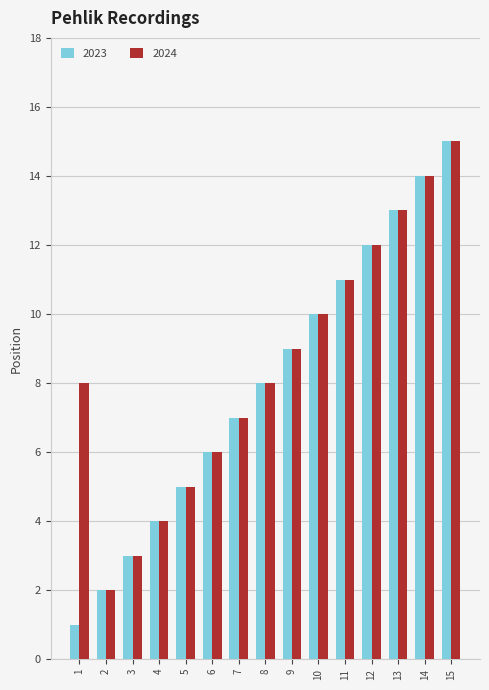

List the labels in order of 2023 value, largest first.

15, 14, 13, 12, 11, 10, 9, 8, 7, 6, 5, 4, 3, 2, 1